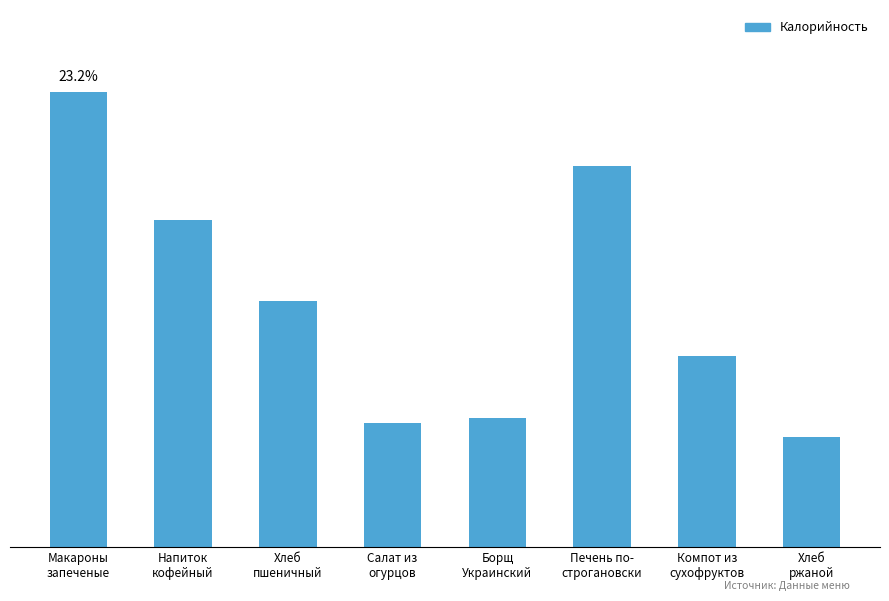

Rank the categories by value from lowest to highest.

Хлеб
ржаной, Салат из
огурцов, Борщ
Украинский, Компот из
сухофруктов, Хлеб
пшеничный, Напиток
кофейный, Печень по-
строгановски, Макароны
запеченые